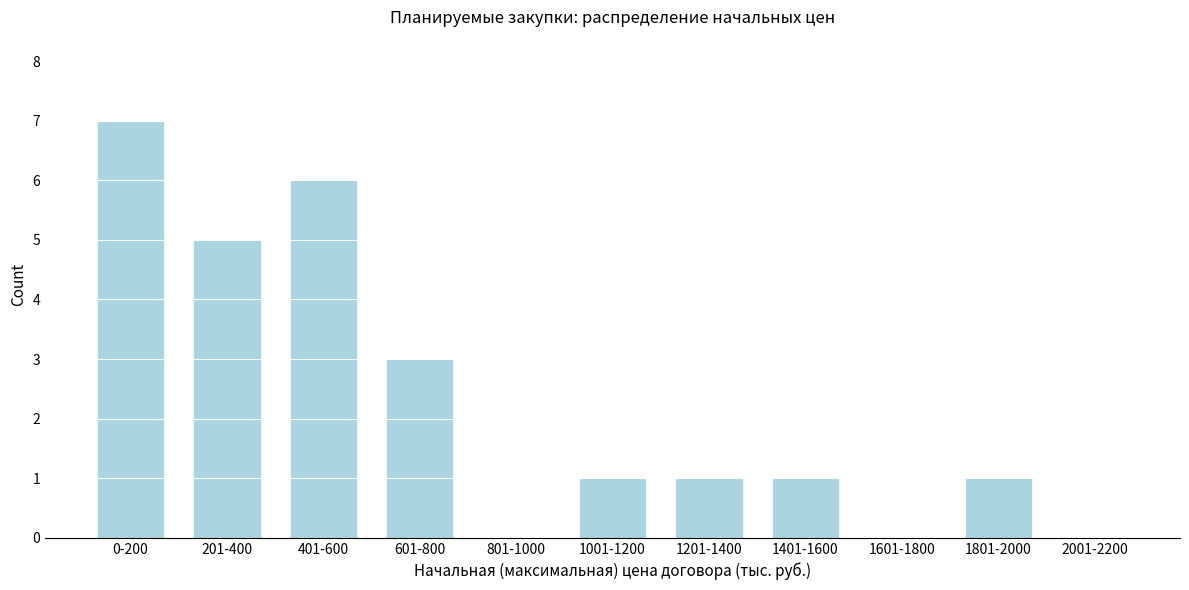

Reading right to left, list all the values displayed in this chart.

2001-2200=0	1801-2000=1	1601-1800=0	1401-1600=1	1201-1400=1	1001-1200=1	801-1000=0	601-800=3	401-600=6	201-400=5	0-200=7